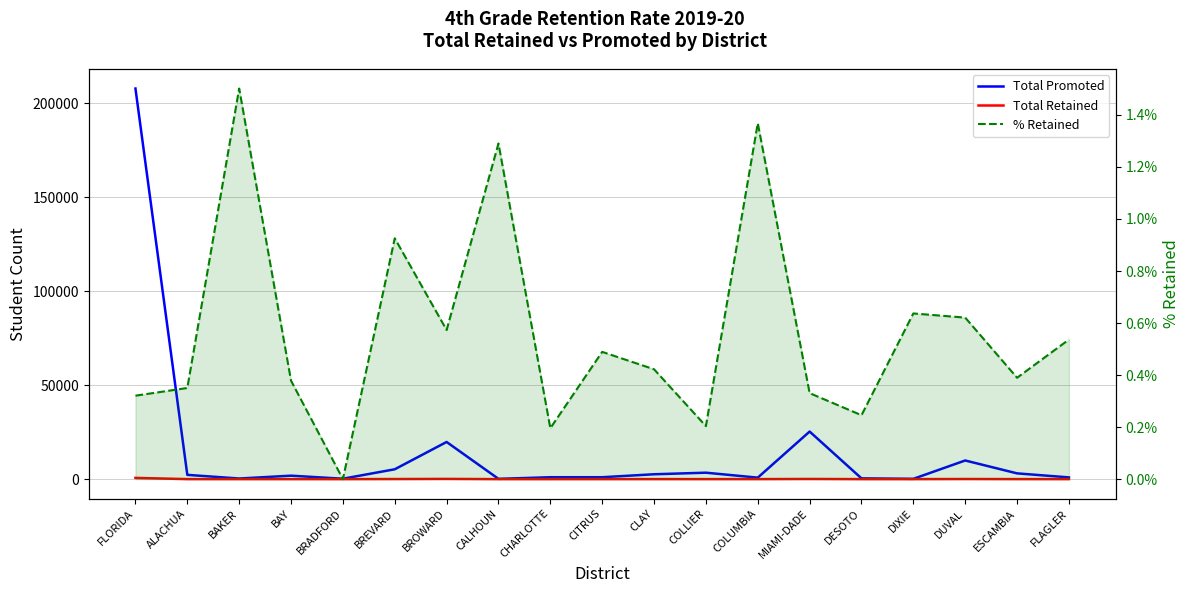

True or false: % Retained and Total Promoted cross at least once.

False